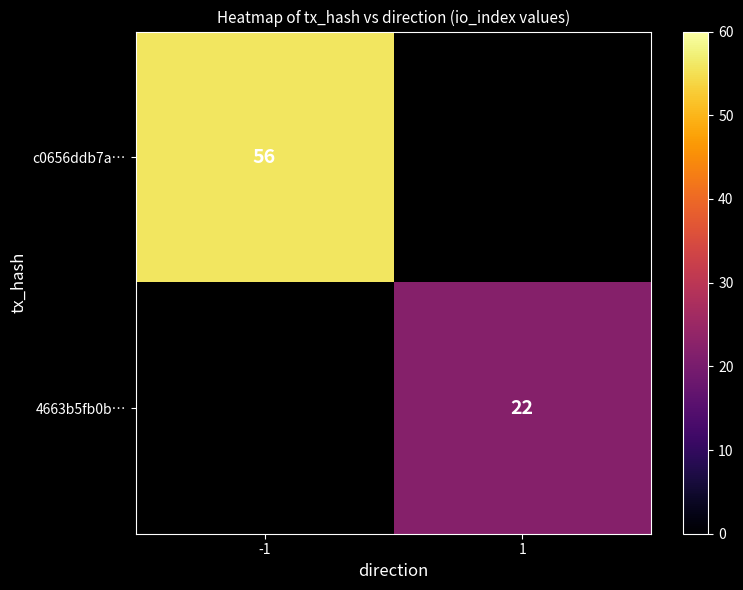

True or false: c0656ddb7a… has a value of 92 at -1.

False